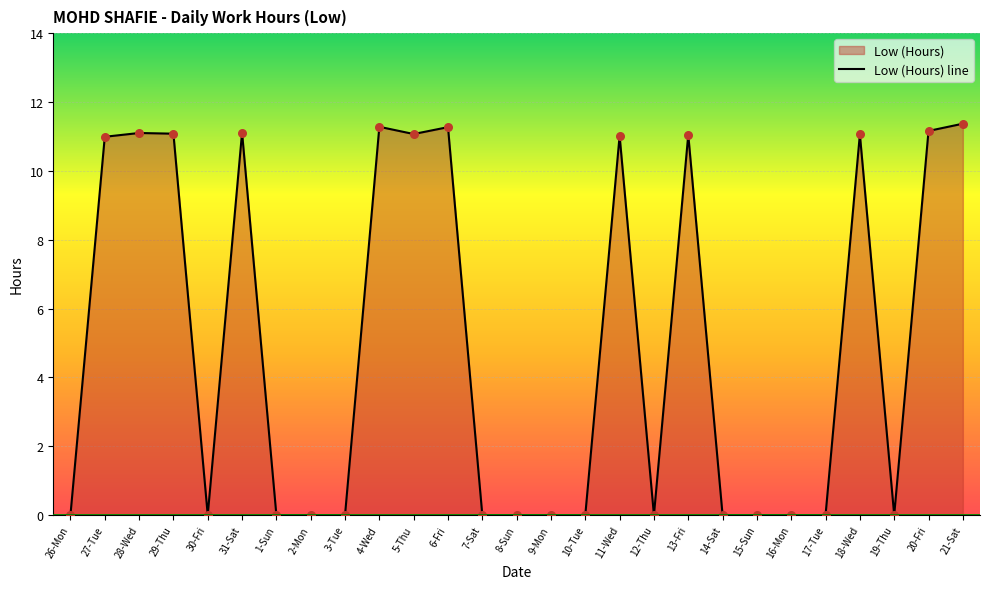

What is the change in value from 31-Sat to 14-Sat?

-11.1